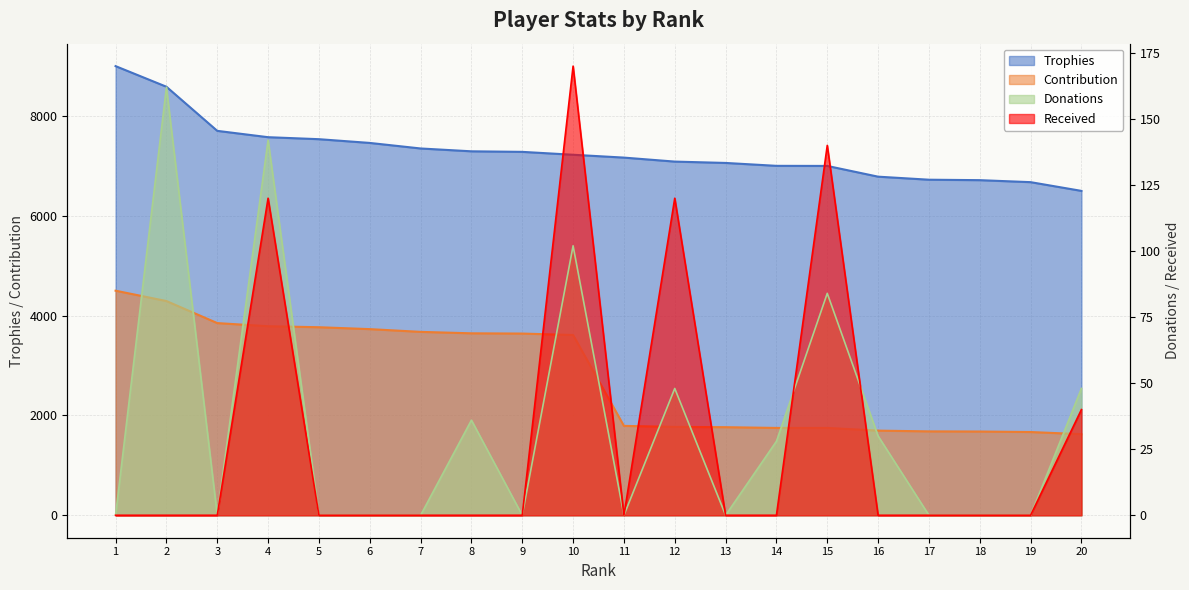

How many values in the Contribution series exceed 3612?

9